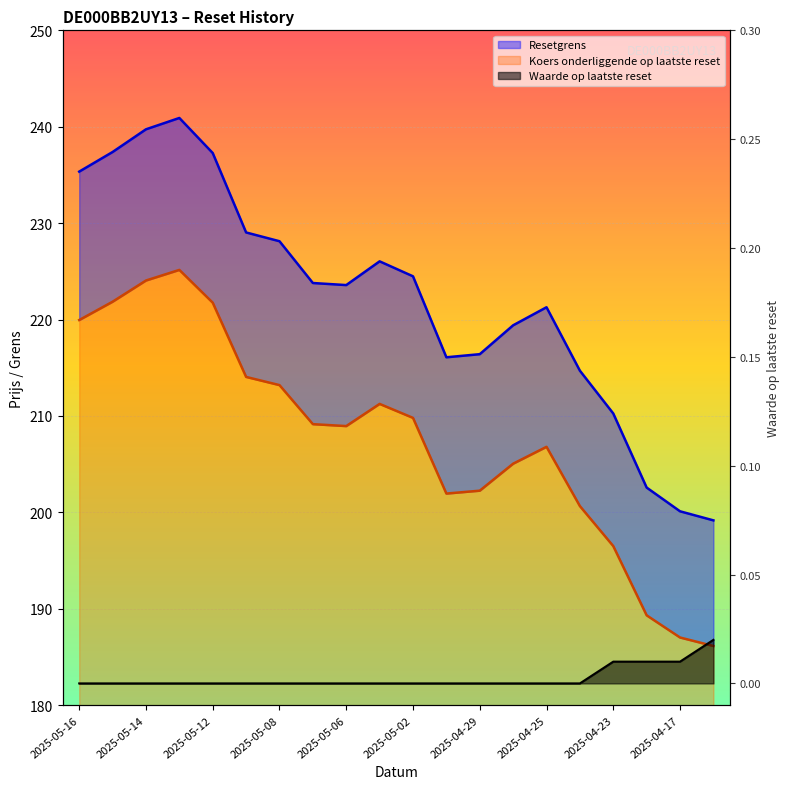

Rank the series at 2025-05-15 from highest to lowest value.

Resetgrens, Koers onderliggende op laatste reset, Waarde op laatste reset